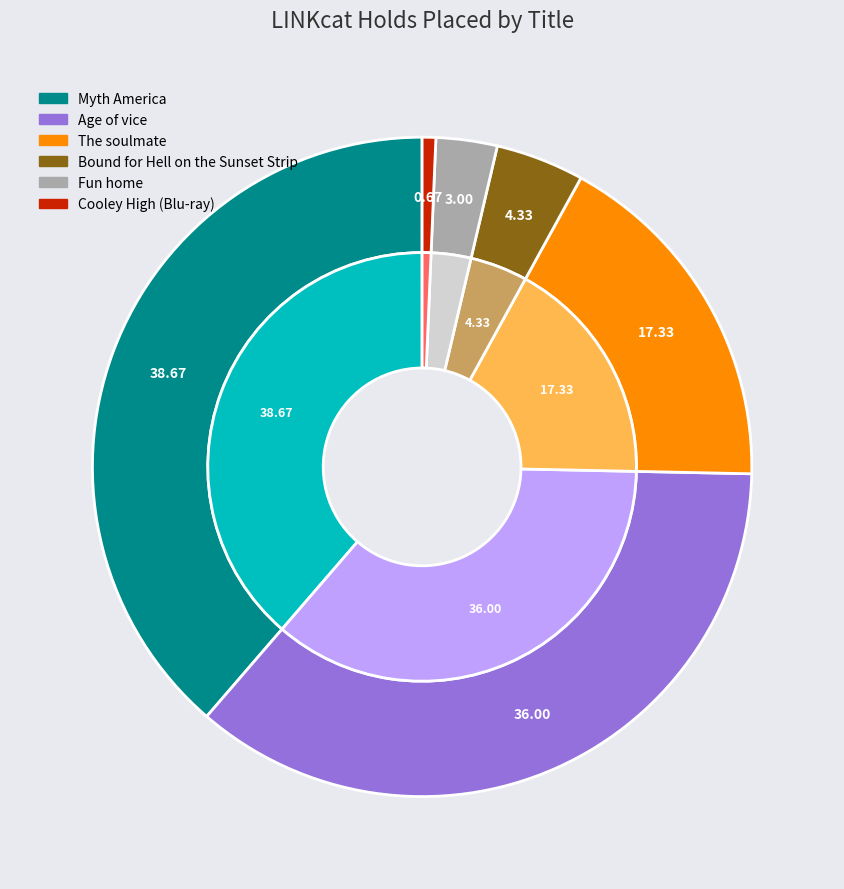

What percentage is the Age of vice slice, to the nearest percent?

36%